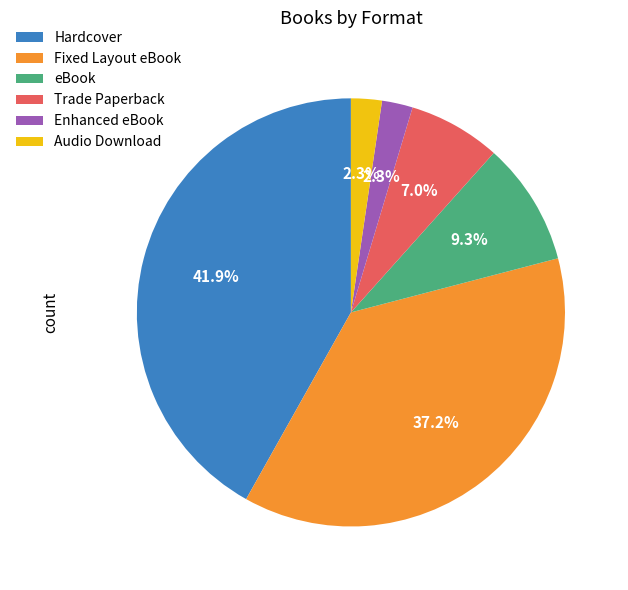

What percentage is the Audio Download slice, to the nearest percent?

2%